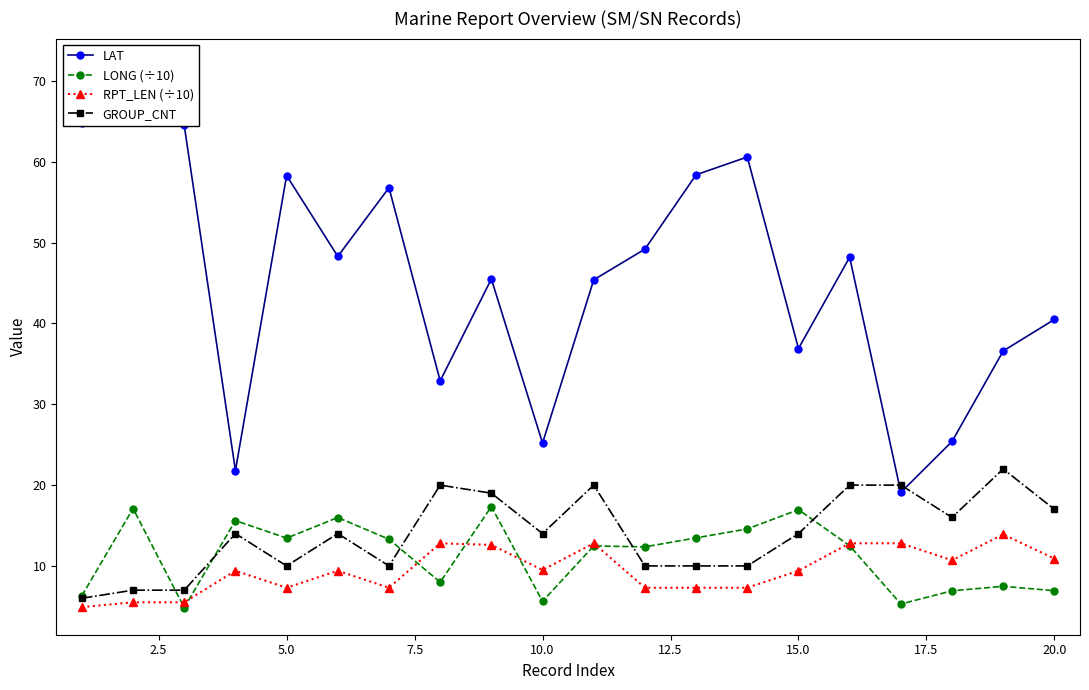

True or false: RPT_LEN (÷10) has more than 1 points higher than both neighbors.

True